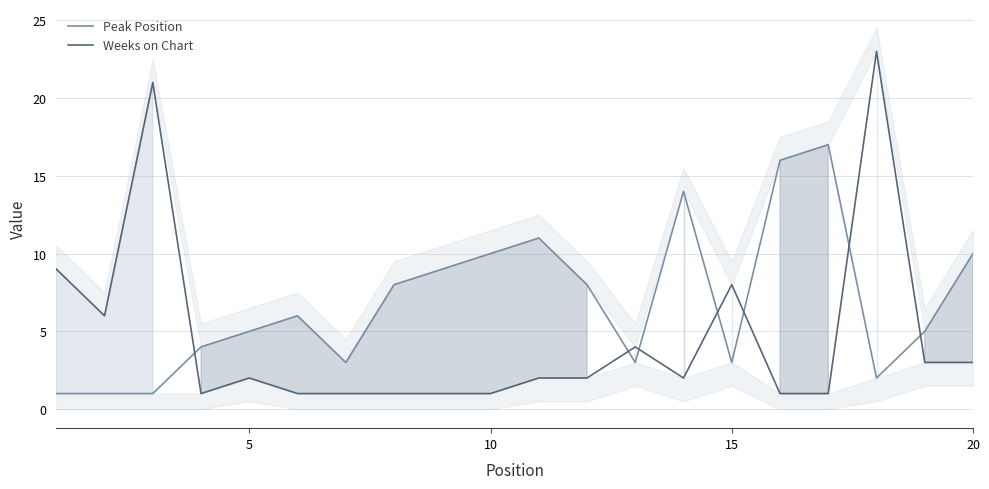

Which series has the widest spread of values?

Weeks on Chart